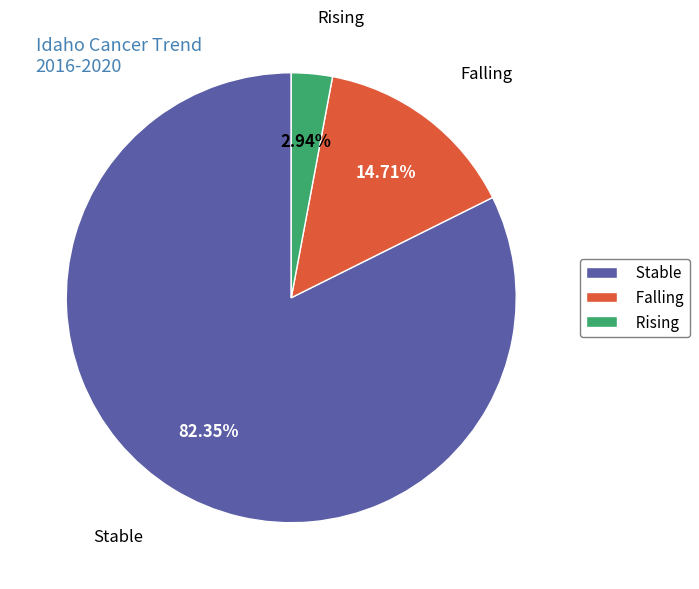

Which has a higher value, Falling or Stable?

Stable